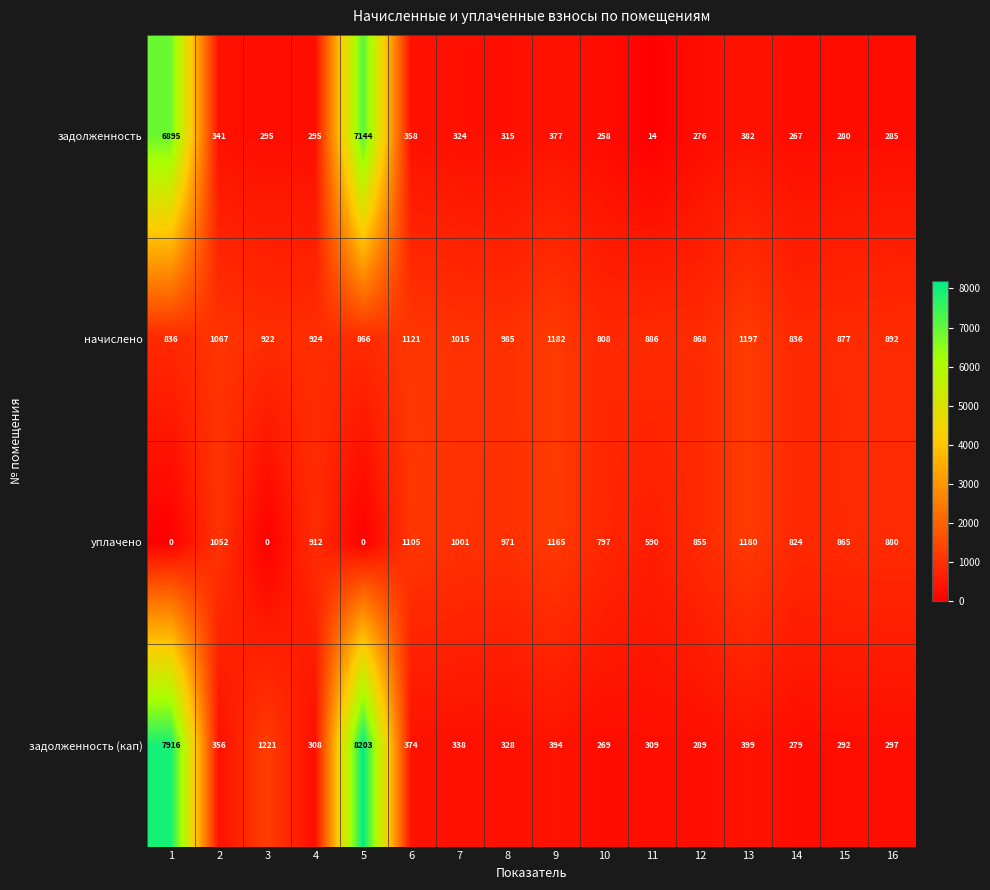

Which category has the highest value across all series?

5